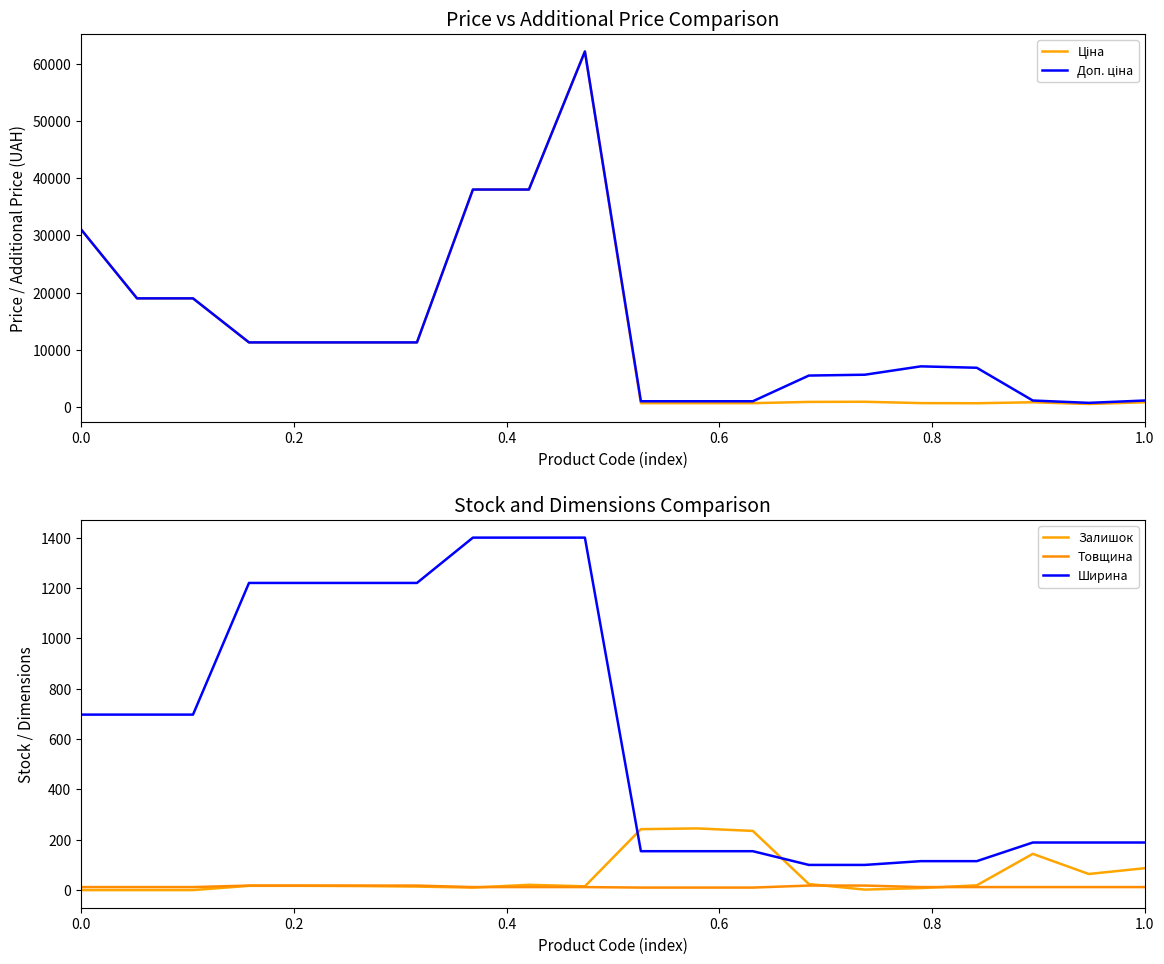

True or false: Ціна and Залишок intersect in this chart.

False